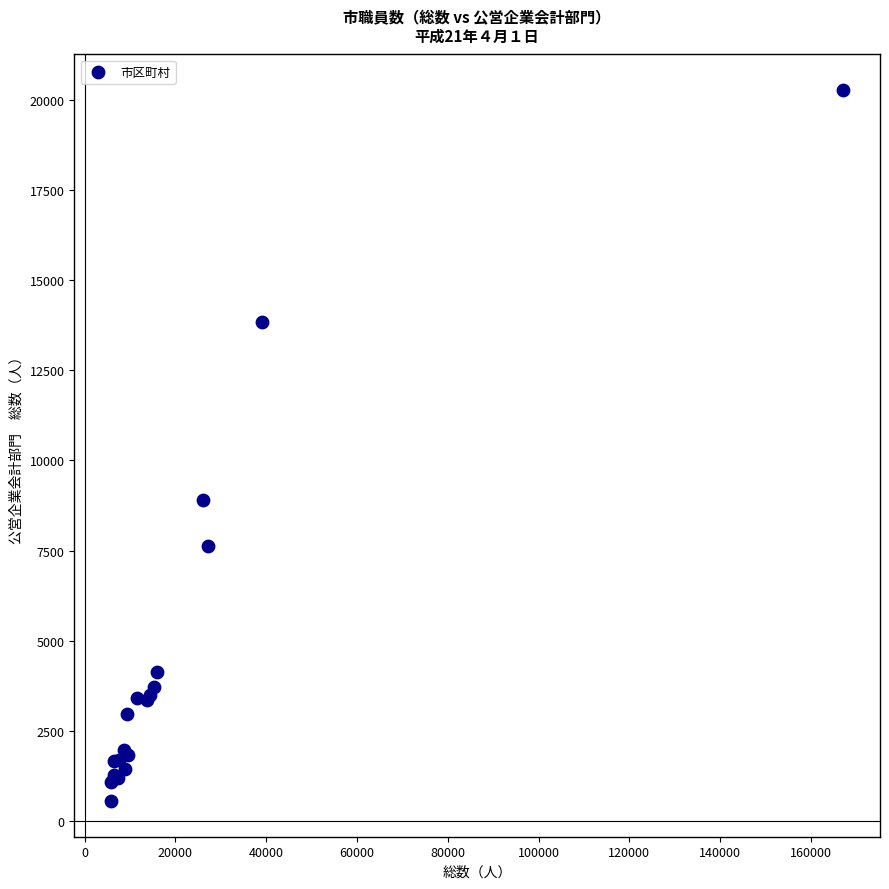

What Y value in the scatter plot is closest to 10411?

8907